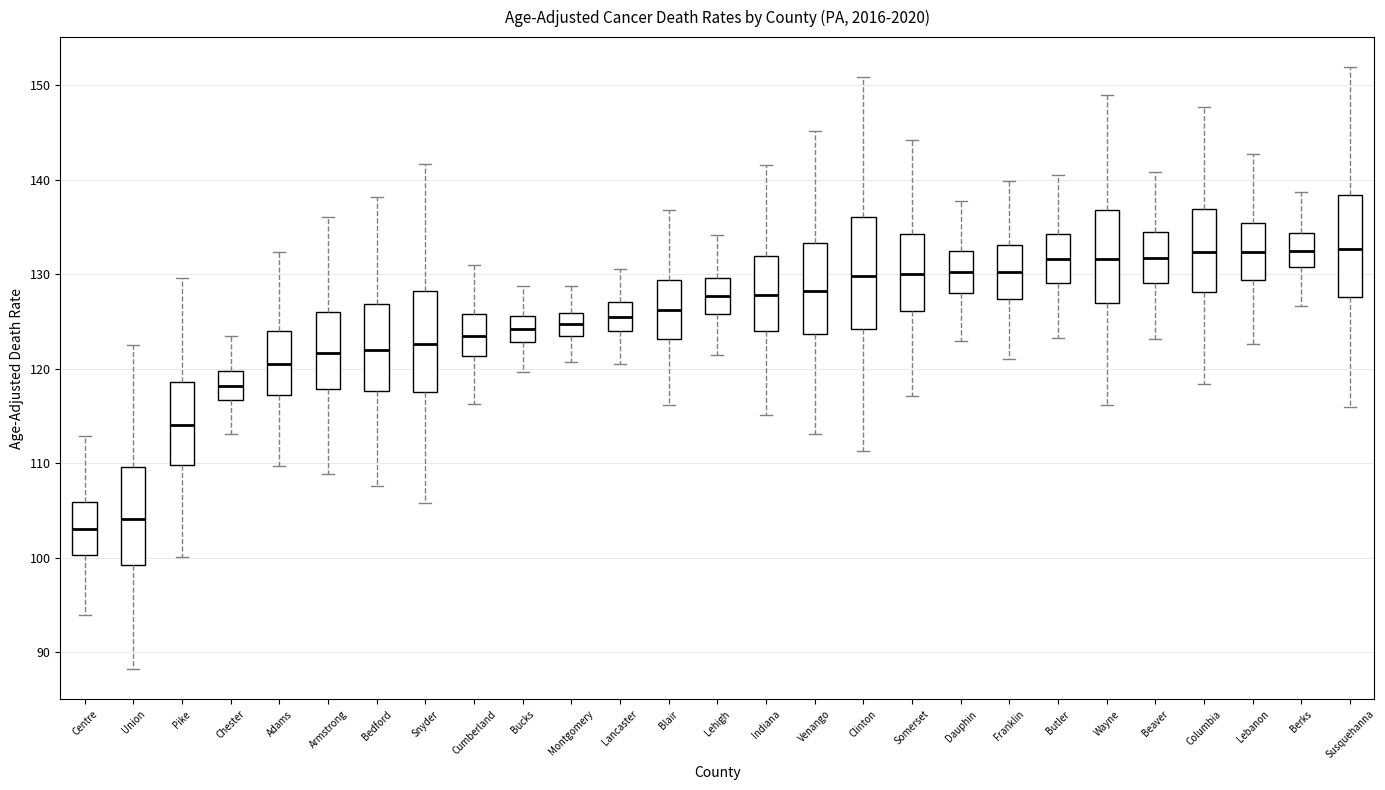

Reading left to right, transcribe this box plot: for each box, give where its median line is, the range the box spans, and where its two whiskers end, as read against the y-axis. The values are not printed on the chart, so give them approximately, as read against the axis.

Centre: median 103, box 100 to 106, whiskers 94 to 113
Union: median 104, box 99 to 110, whiskers 88 to 123
Pike: median 114, box 110 to 119, whiskers 100 to 130
Chester: median 118, box 117 to 120, whiskers 113 to 124
Adams: median 121, box 117 to 124, whiskers 110 to 132
Armstrong: median 122, box 118 to 126, whiskers 109 to 136
Bedford: median 122, box 118 to 127, whiskers 108 to 138
Snyder: median 123, box 118 to 128, whiskers 106 to 142
Cumberland: median 124, box 121 to 126, whiskers 116 to 131
Bucks: median 124, box 123 to 126, whiskers 120 to 129
Montgomery: median 125, box 123 to 126, whiskers 121 to 129
Lancaster: median 126, box 124 to 127, whiskers 121 to 131
Blair: median 126, box 123 to 129, whiskers 116 to 137
Lehigh: median 128, box 126 to 130, whiskers 122 to 134
Indiana: median 128, box 124 to 132, whiskers 115 to 142
Venango: median 128, box 124 to 133, whiskers 113 to 145
Clinton: median 130, box 124 to 136, whiskers 111 to 151
Somerset: median 130, box 126 to 134, whiskers 117 to 144
Dauphin: median 130, box 128 to 132, whiskers 123 to 138
Franklin: median 130, box 127 to 133, whiskers 121 to 140
Butler: median 132, box 129 to 134, whiskers 123 to 141
Wayne: median 132, box 127 to 137, whiskers 116 to 149
Beaver: median 132, box 129 to 134, whiskers 123 to 141
Columbia: median 132, box 128 to 137, whiskers 118 to 148
Lebanon: median 132, box 129 to 135, whiskers 123 to 143
Berks: median 133, box 131 to 134, whiskers 127 to 139
Susquehanna: median 133, box 128 to 138, whiskers 116 to 152